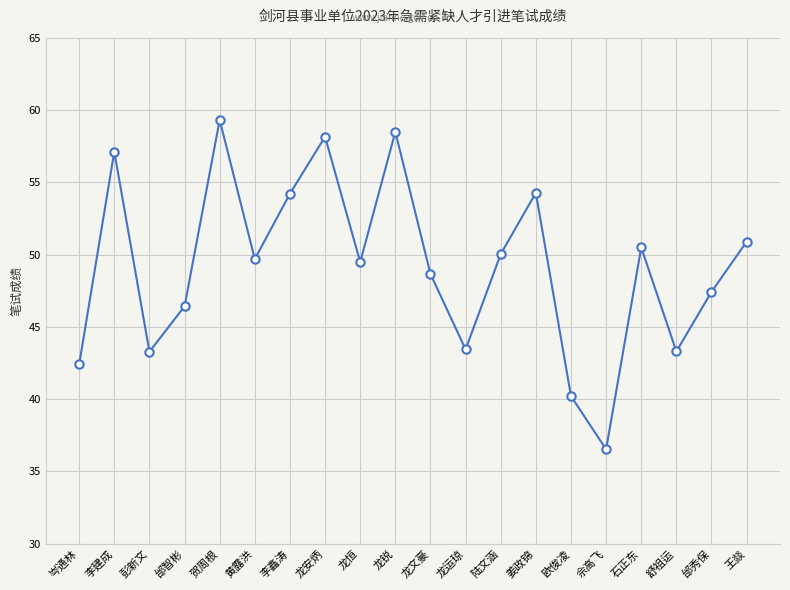

What is the approximate value at 邰智彬?

46.4